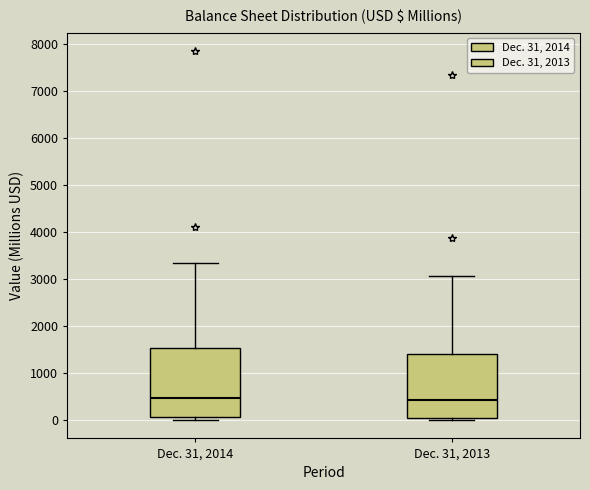

Where is the upper edge of the box for Dec. 31, 2014 on the y-axis? The values are not printed on the chart, so give them approximately, as read against the axis.

1500